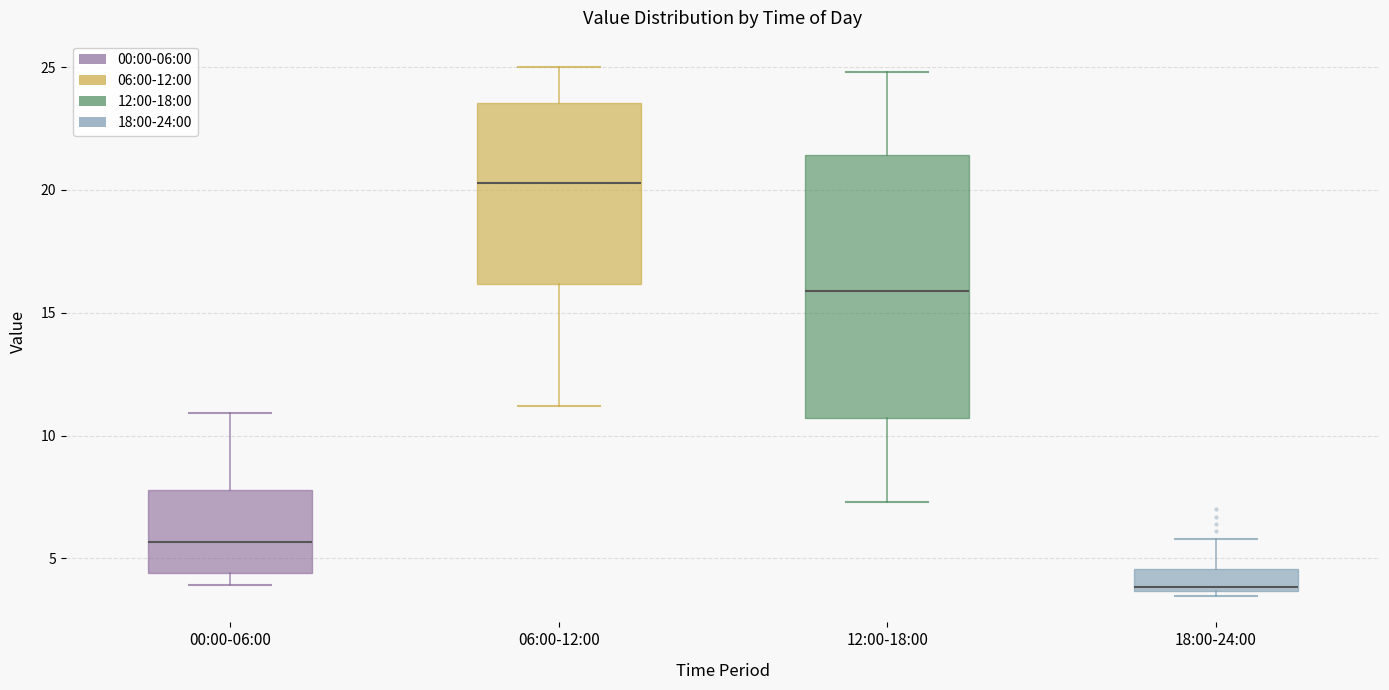

Reading left to right, transcribe this box plot: for each box, give where its median line is, the range the box spans, and where its two whiskers end, as read against the y-axis. The values are not printed on the chart, so give them approximately, as read against the axis.

00:00-06:00: median 5.5, box 4.5 to 8.0, whiskers 4.0 to 11.0
06:00-12:00: median 20.5, box 16.0 to 23.5, whiskers 11.0 to 25.0
12:00-18:00: median 16.0, box 10.5 to 21.5, whiskers 7.5 to 25.0
18:00-24:00: median 4.0, box 3.5 to 4.5, whiskers 3.5 (just below the box's lower edge) to 6.0